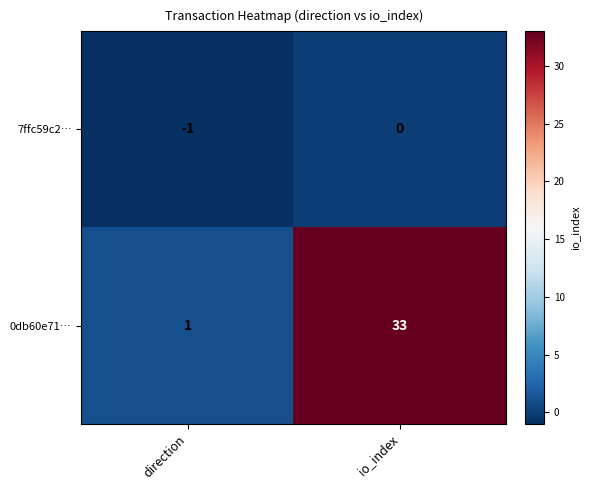

What is the difference between the 0db60e71… values at io_index and direction?

32